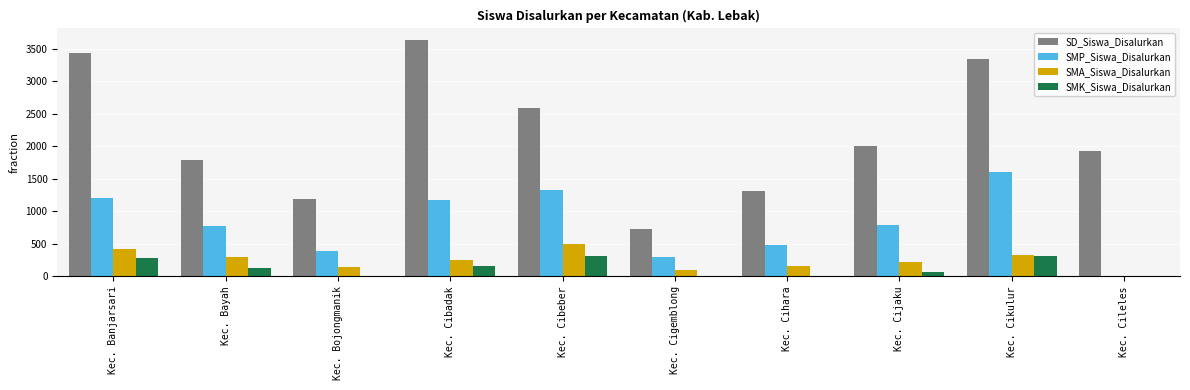

Which label corresponds to the largest value in the chart?

Kec. Cibadak